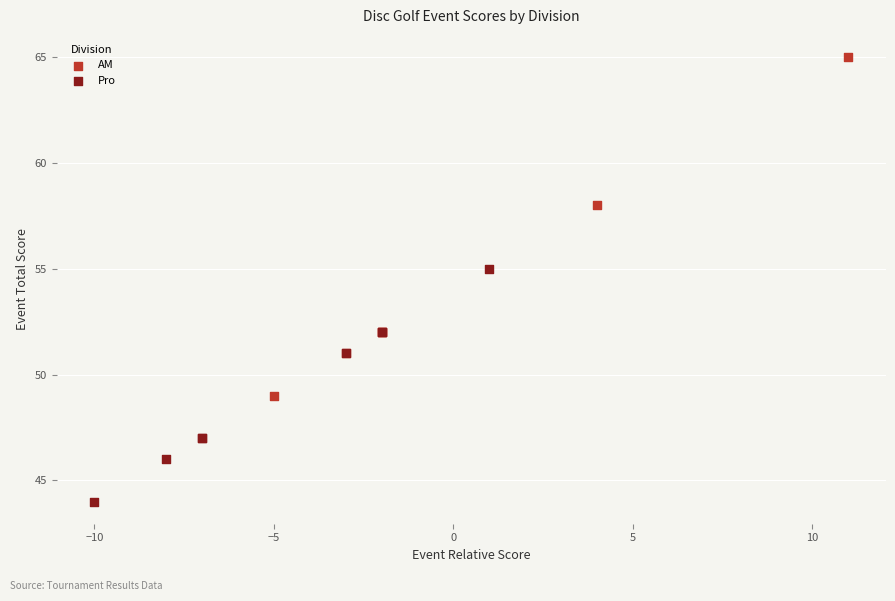

Which series has the largest Y range (max minus min)?

AM